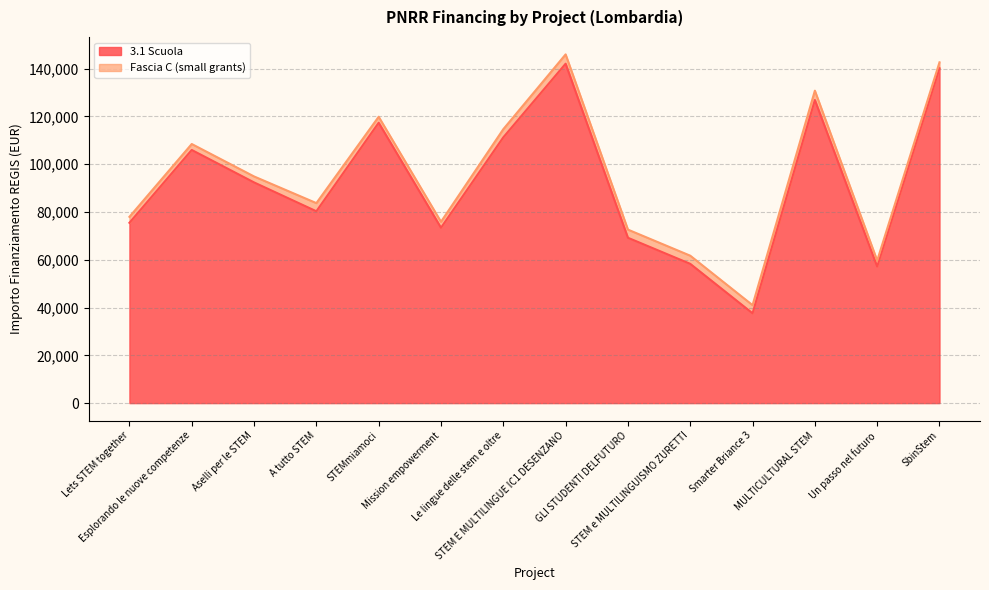

Reading left to right, what are all the values shown in this chart?

Lets STEM together=75442.6	Esplorando le nuove competenze=105915.0	Aselli per le STEM=92341.9	A tutto STEM=80270.1	STEMmiamoci=117311.1	Mission empowerment=73375.7	Le lingue delle stem e oltre=111198.7	STEM E MULTILINGUE IC1 DESENZANO=142004.3	GLI STUDENTI DELFUTURO=69180.1	STEM e MULTILINGUISMO ZURETTI=58273.5	Smarter Briance 3=37577.6	MULTICULTURAL STEM=126823.9	Un passo nel futuro=57143.9	SbinStem=140087.5